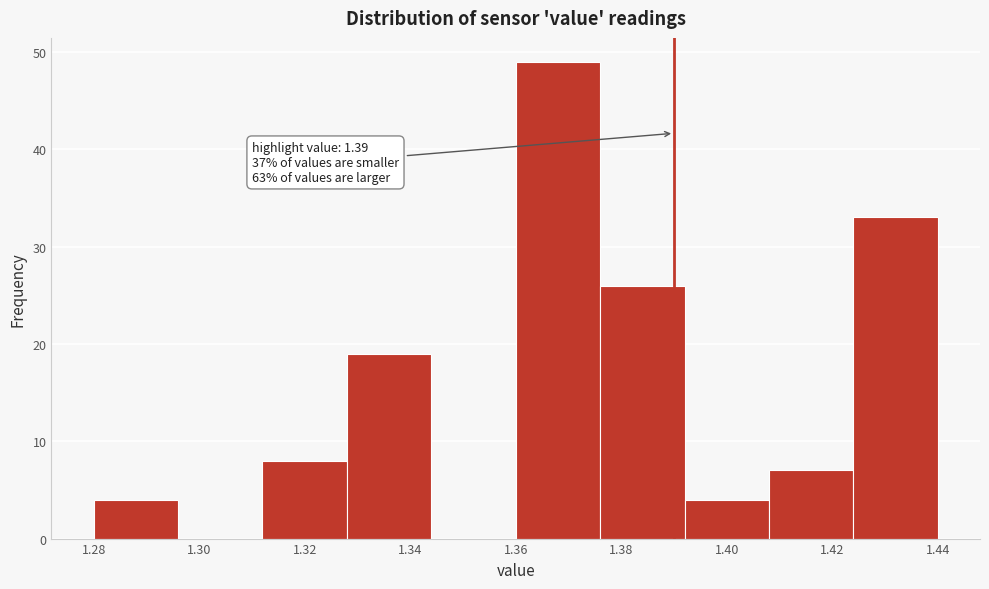

Which range on the x-axis has the tallest bar?

1.360 to 1.376